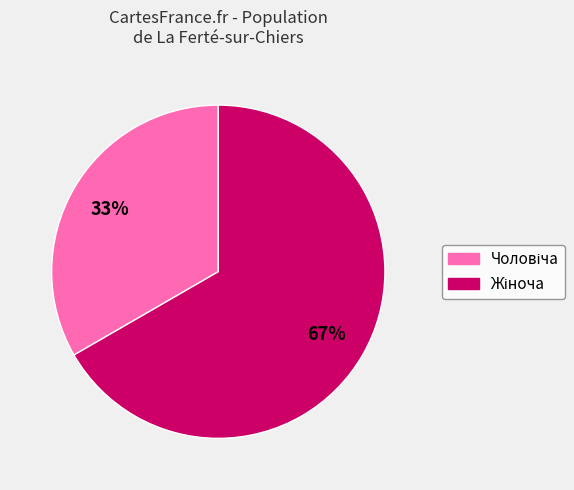

Is there a majority slice in this chart?

Yes